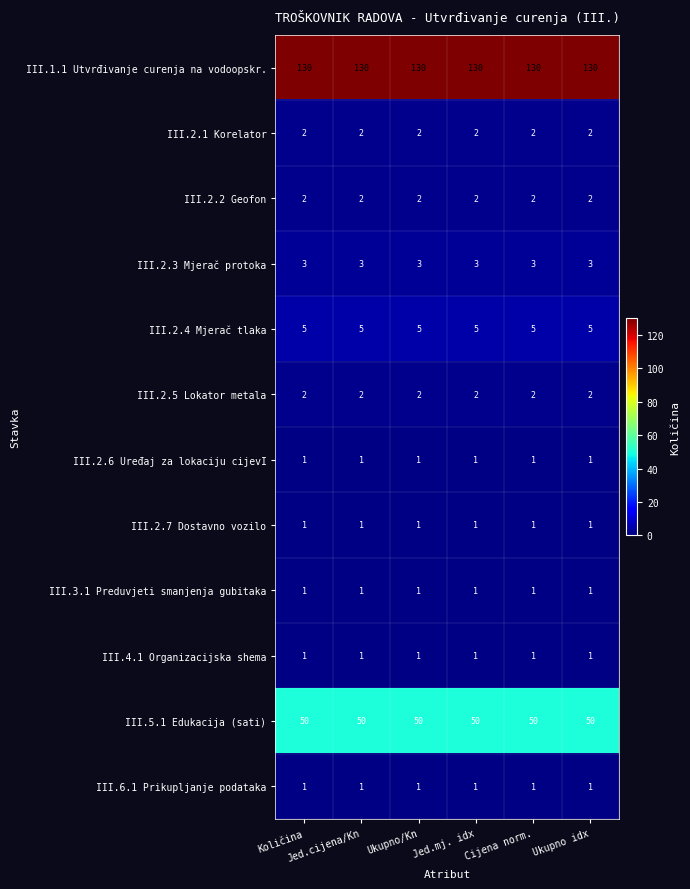

What is the total value across all series at Količina?

199